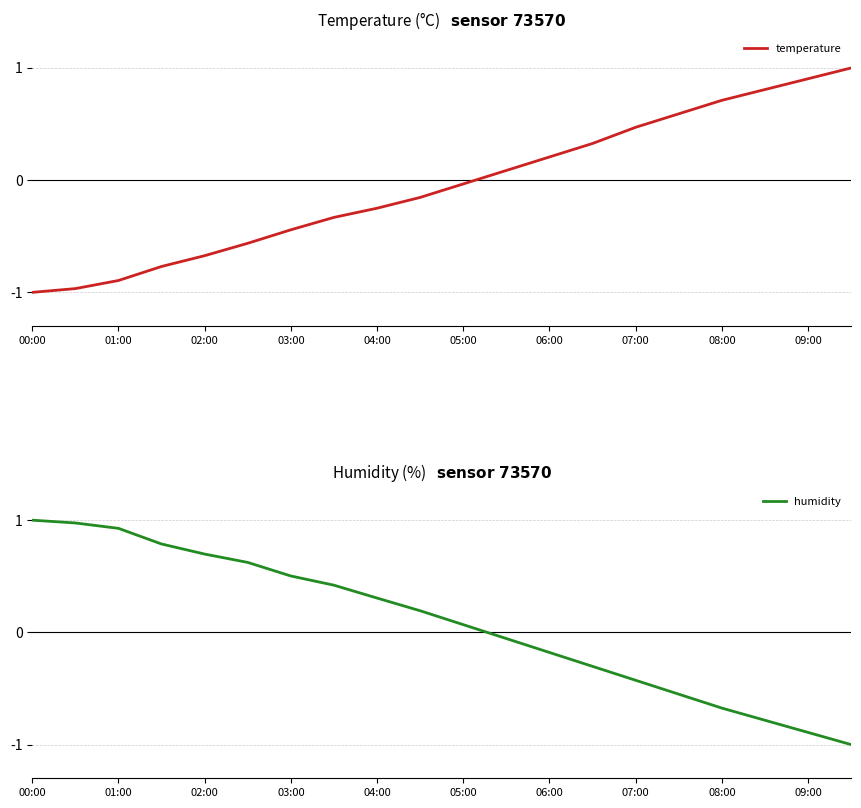

How many intersections are there between humidity and temperature?

1